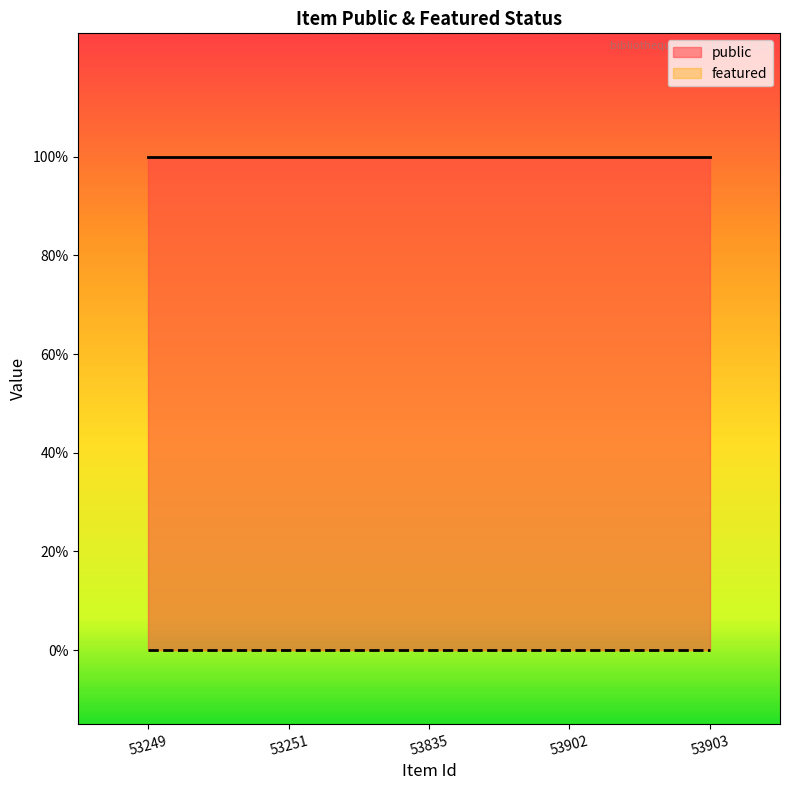

List the series in order of their peak value, lowest first.

featured, public